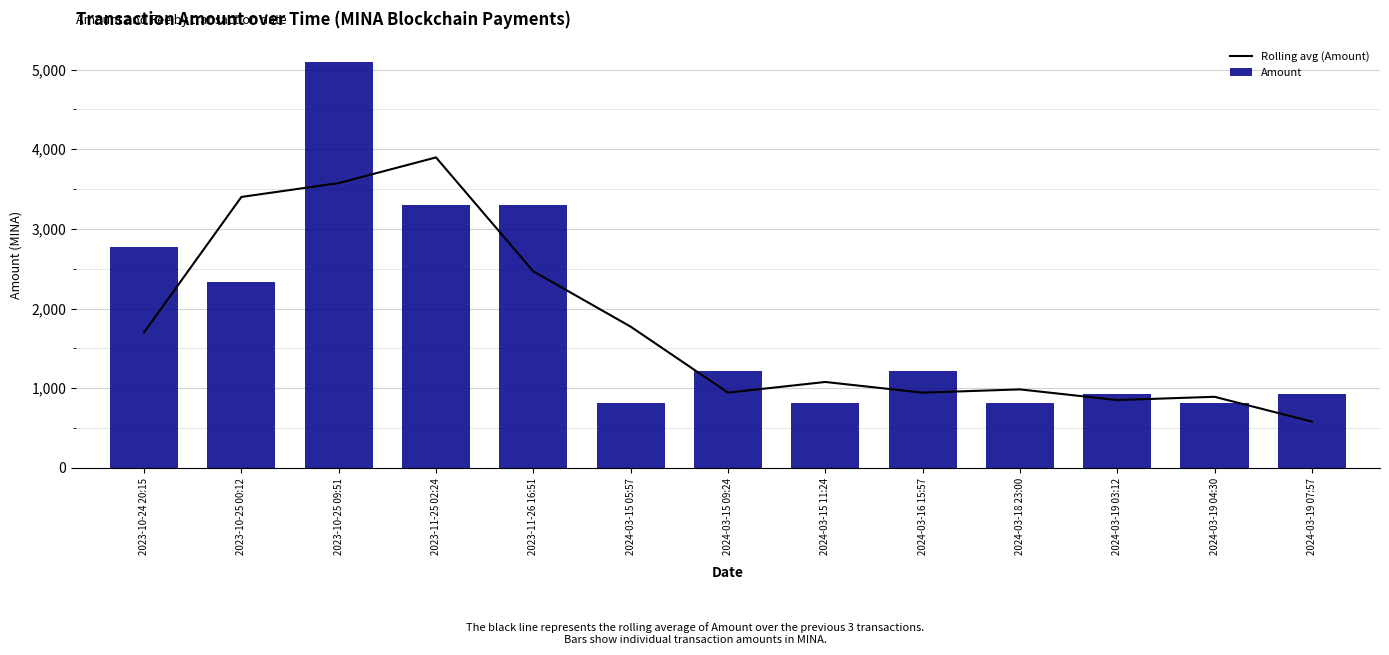

At which label does Rolling avg (Amount) first exceed 1078?

2023-10-24 20:15